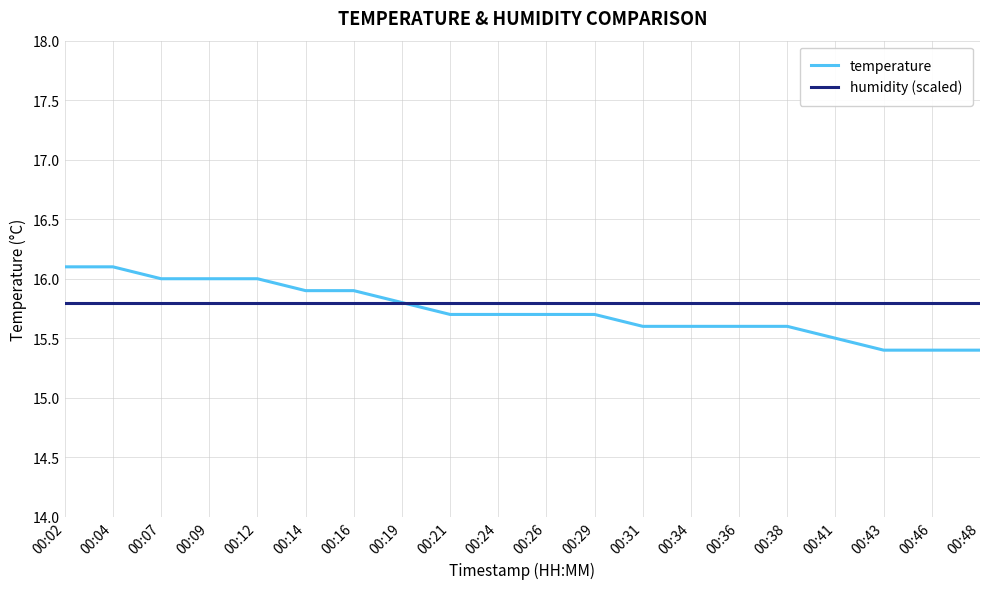

What is the minimum value for humidity (scaled)?

15.8